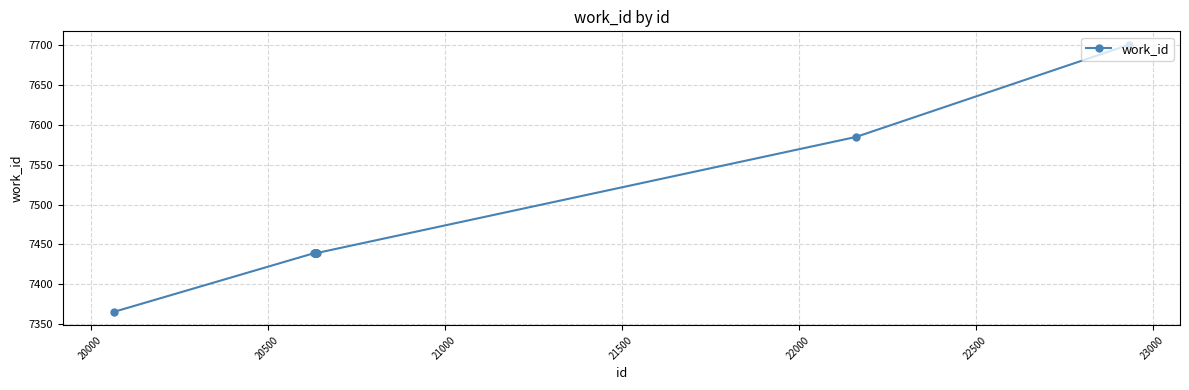

What is the greatest value displayed?

7701